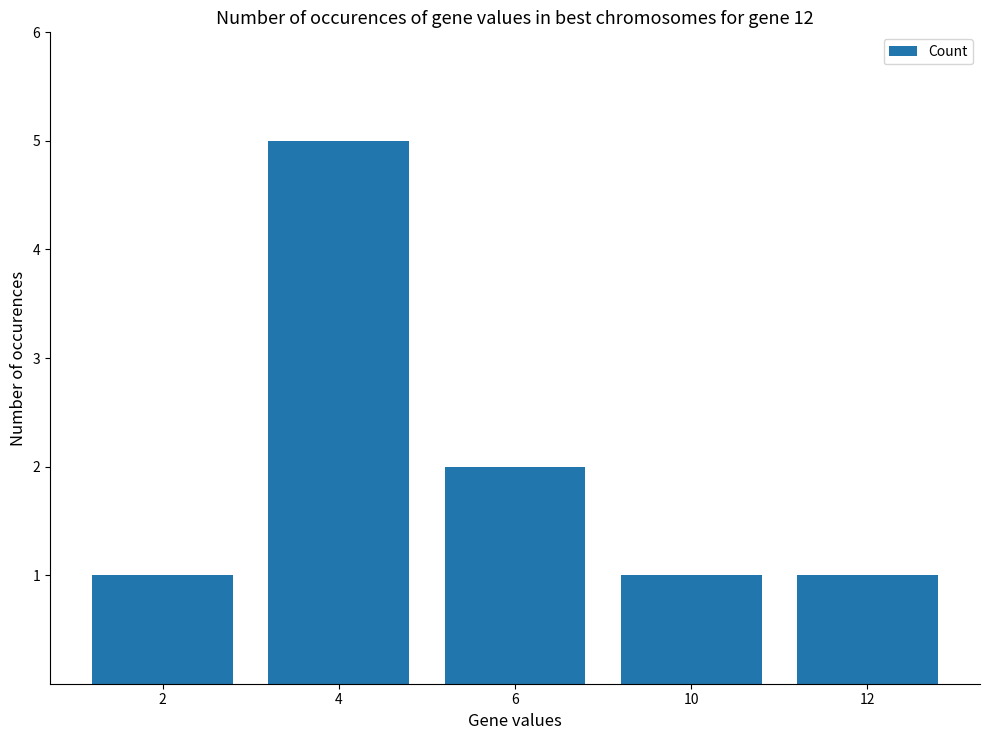

Read the value at 2.

1